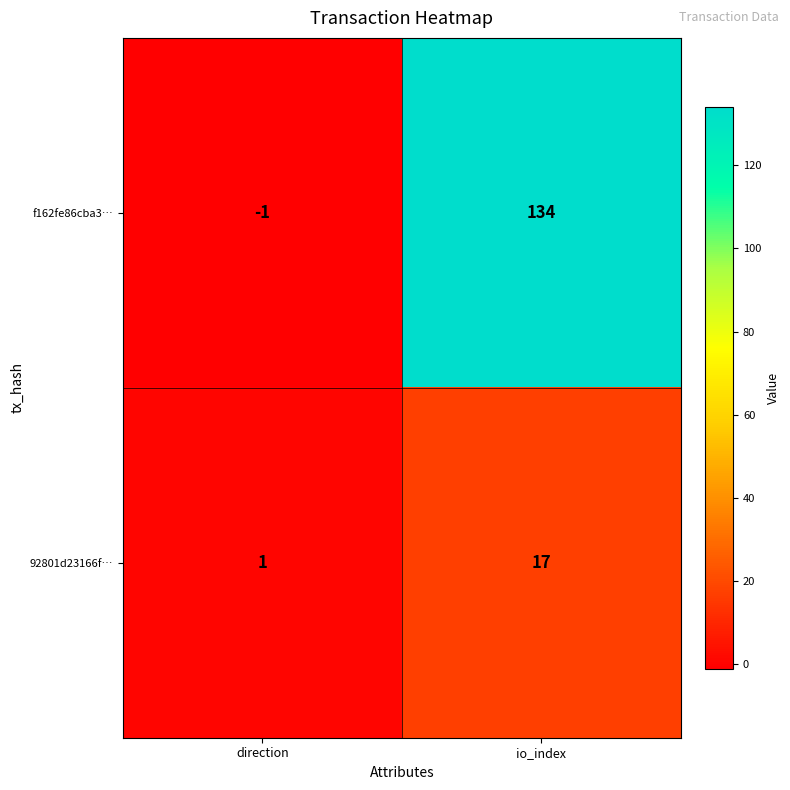

Reading left to right, transcribe all the data shown in this chart.

f162fe86cba3…: direction=-1	io_index=134
92801d23166f…: direction=1	io_index=17